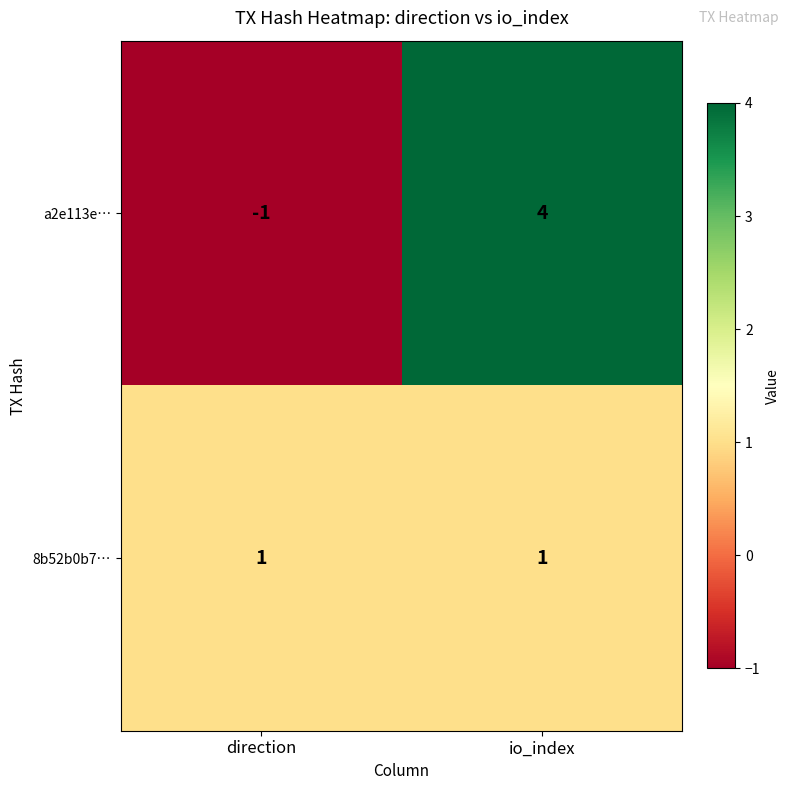

Reading left to right, list all the values displayed in this chart.

a2e113e…: direction=-1	io_index=4
8b52b0b7…: direction=1	io_index=1